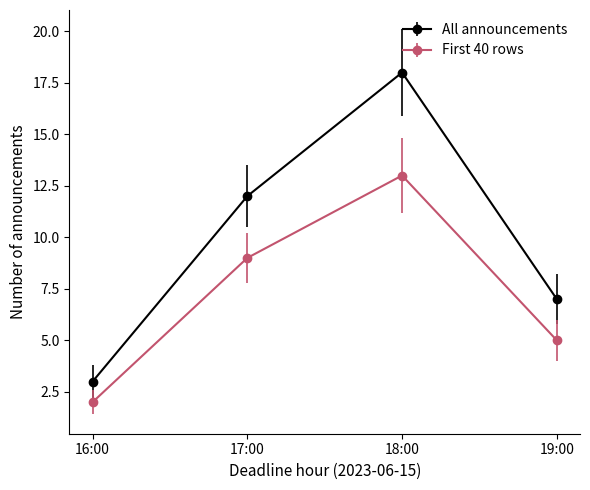

Which series has the largest total across all categories?

All announcements